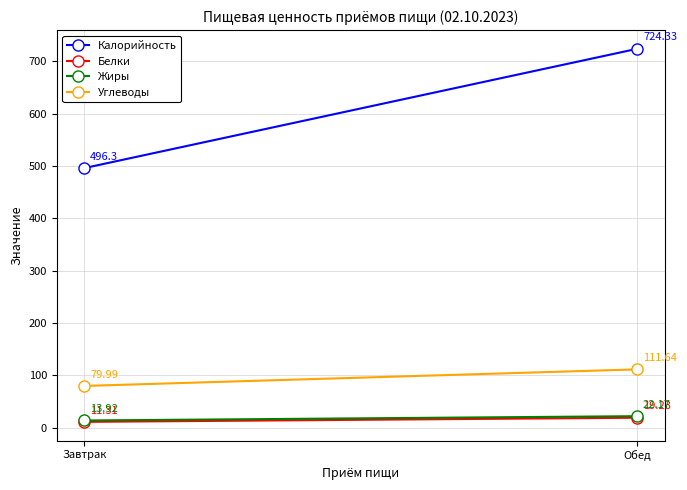

The value of Жиры at Обед is 22.2. True or false?

True